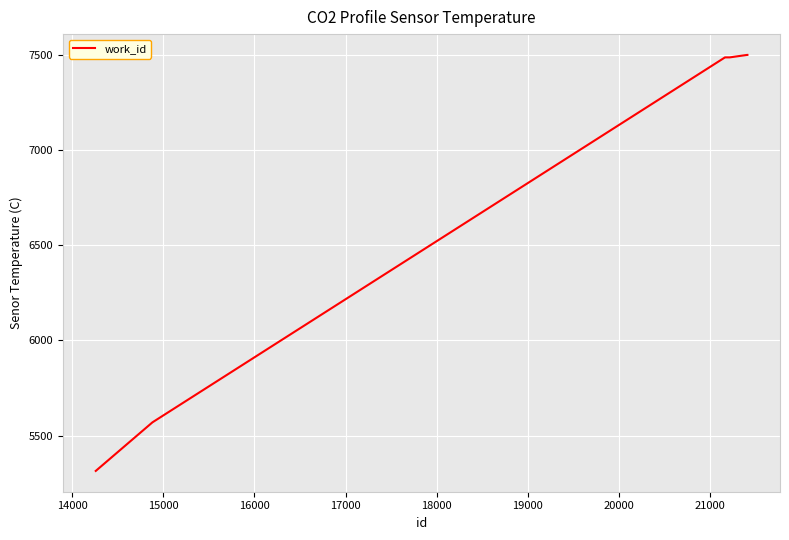

What is the smallest value displayed?

5315